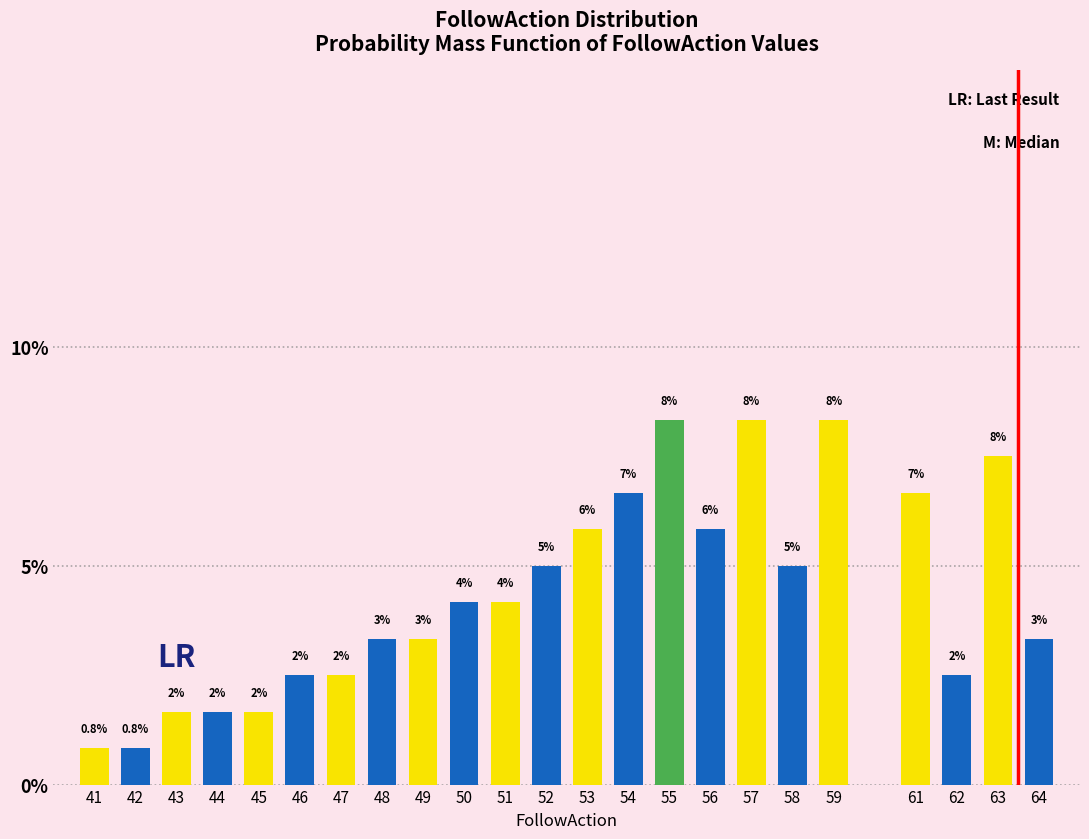

How many bars are there in total?

23